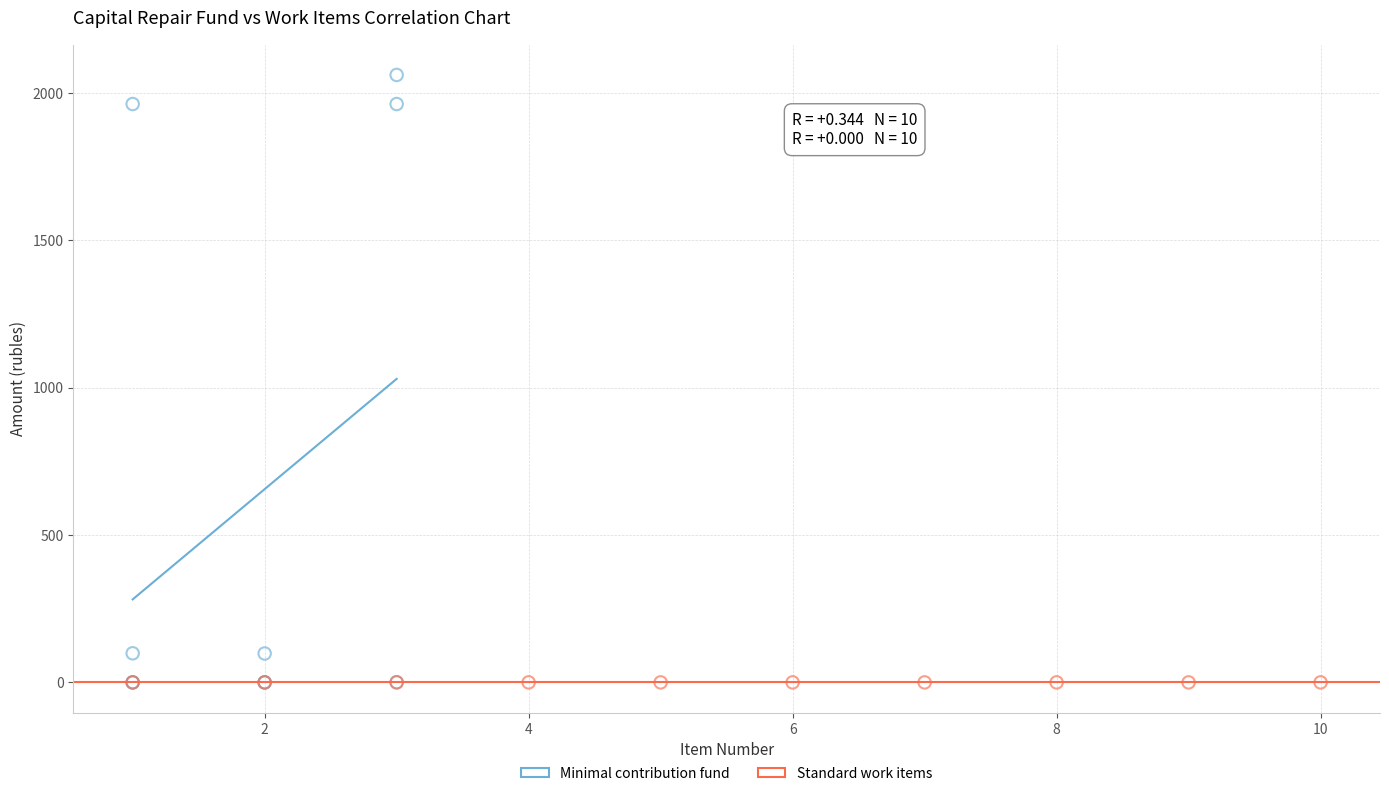

Which series contains the highest Y value?

Minimal contribution fund